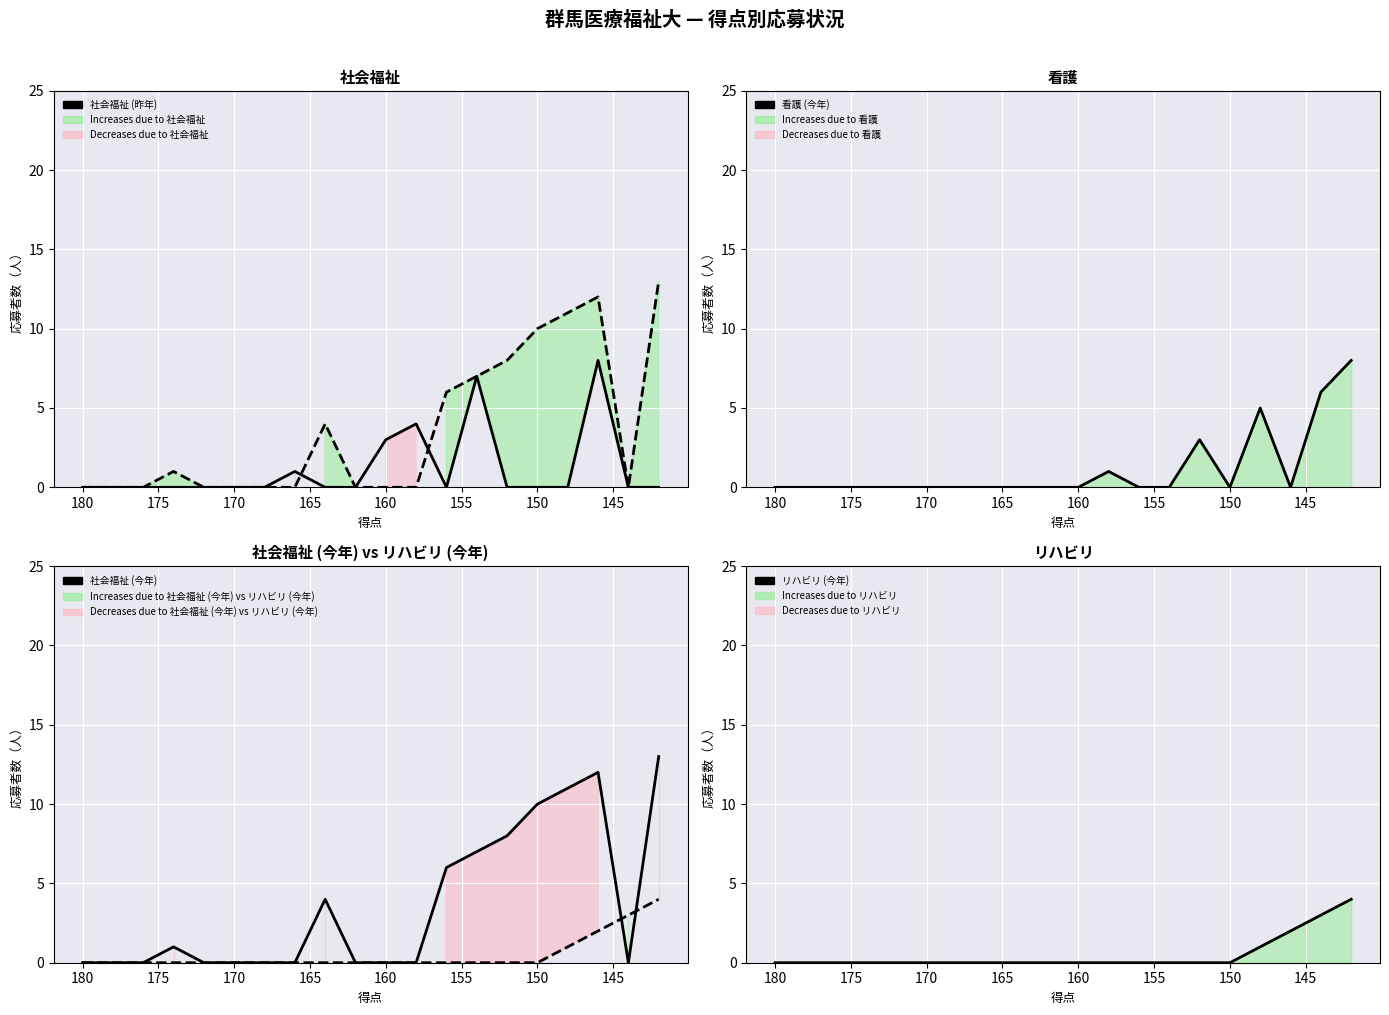

What is the difference between the maximum and minimum values in the 社会福祉 (今年) series?

13